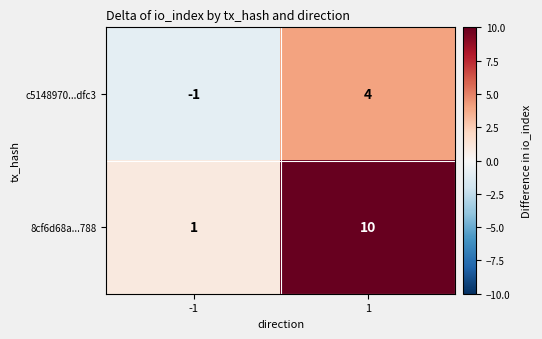

Reading left to right, what are all the values shown in this chart?

c5148970...dfc3: -1=-1	1=4
8cf6d68a...788: -1=1	1=10